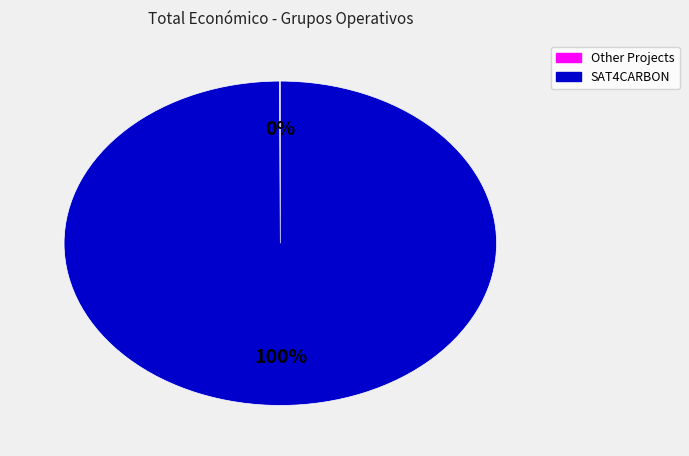

Which category accounts for the majority?

SAT4CARBON